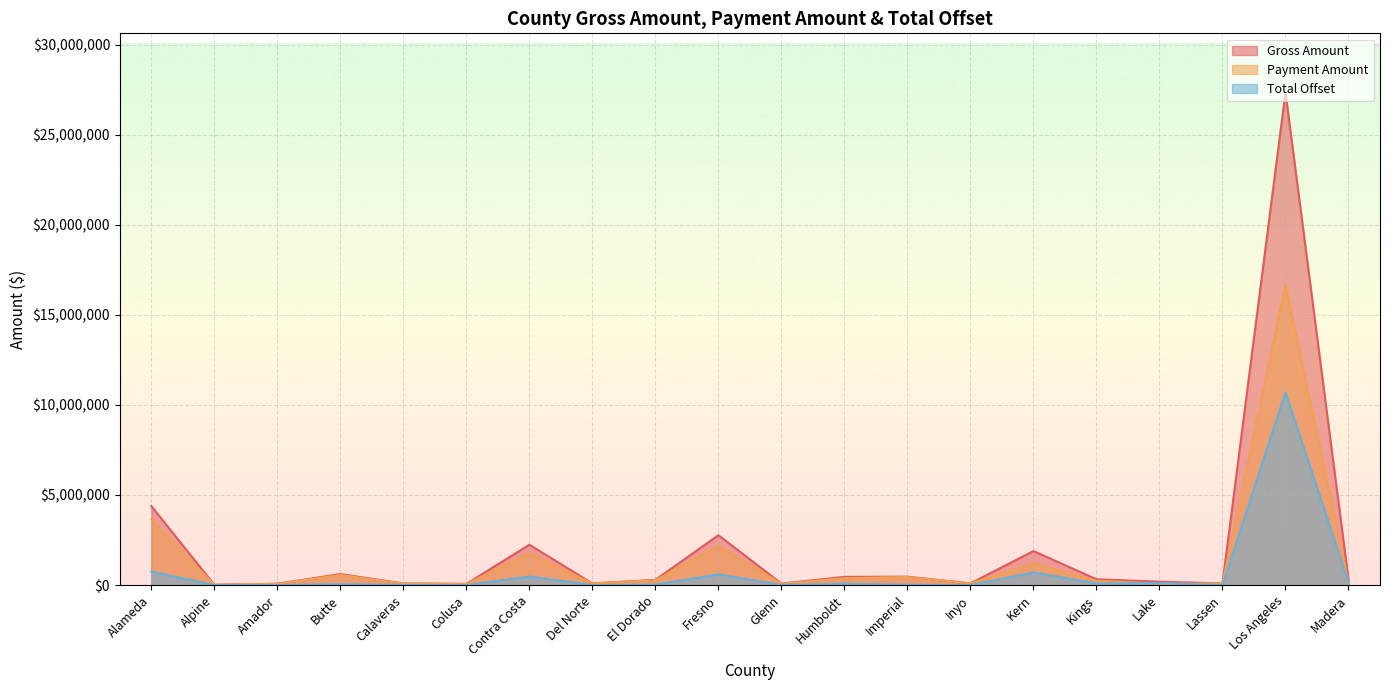

In Total Offset, how many points are lower than both neighbors (excluding endpoints)?

7